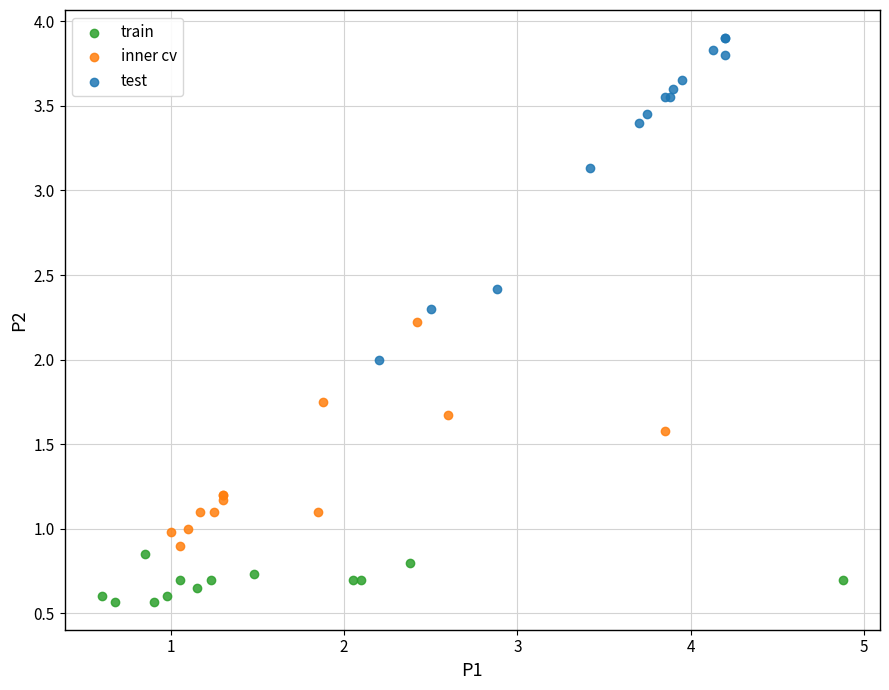

Which series contains the highest Y value?

test